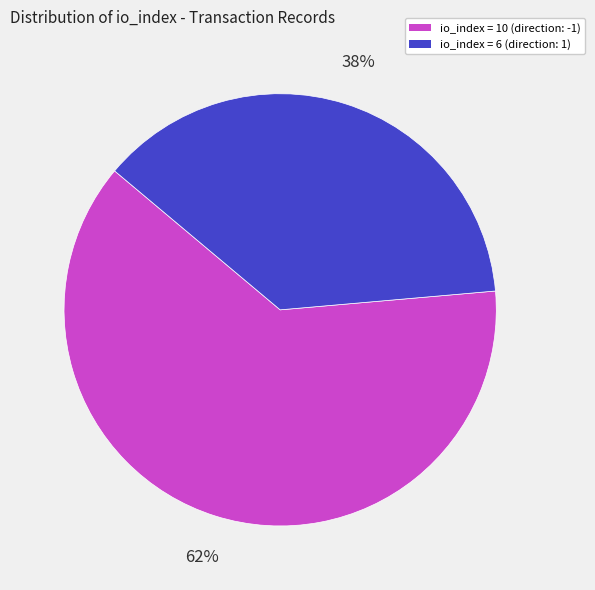

Which slice is the largest?

io_index = 10 (direction: -1)